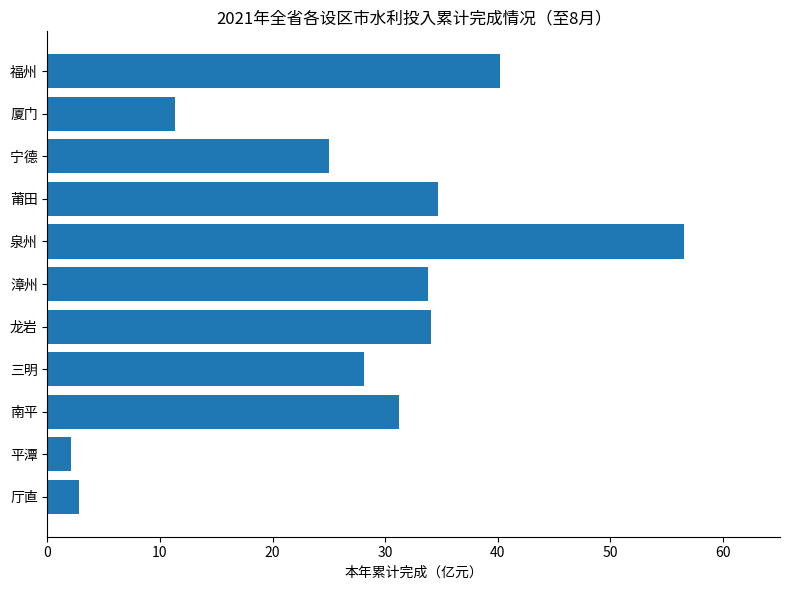

Where is the data nearest to the value 29?

三明